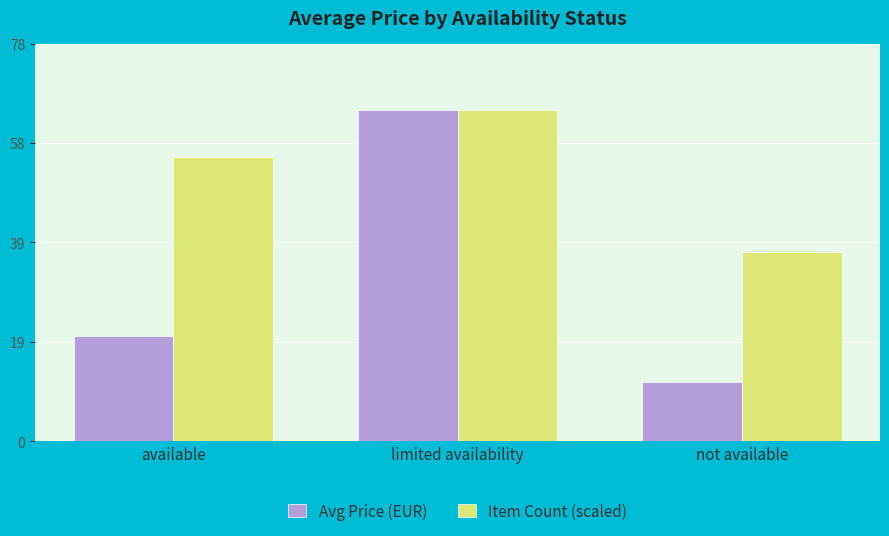

At which label does Item Count (scaled) first exceed 55?

available